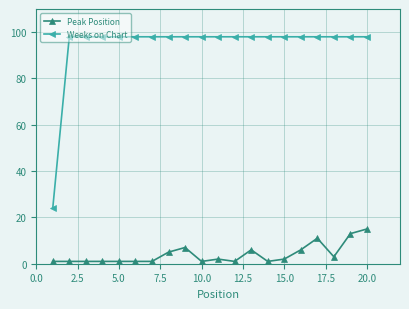

What is the minimum value for Weeks on Chart?

24